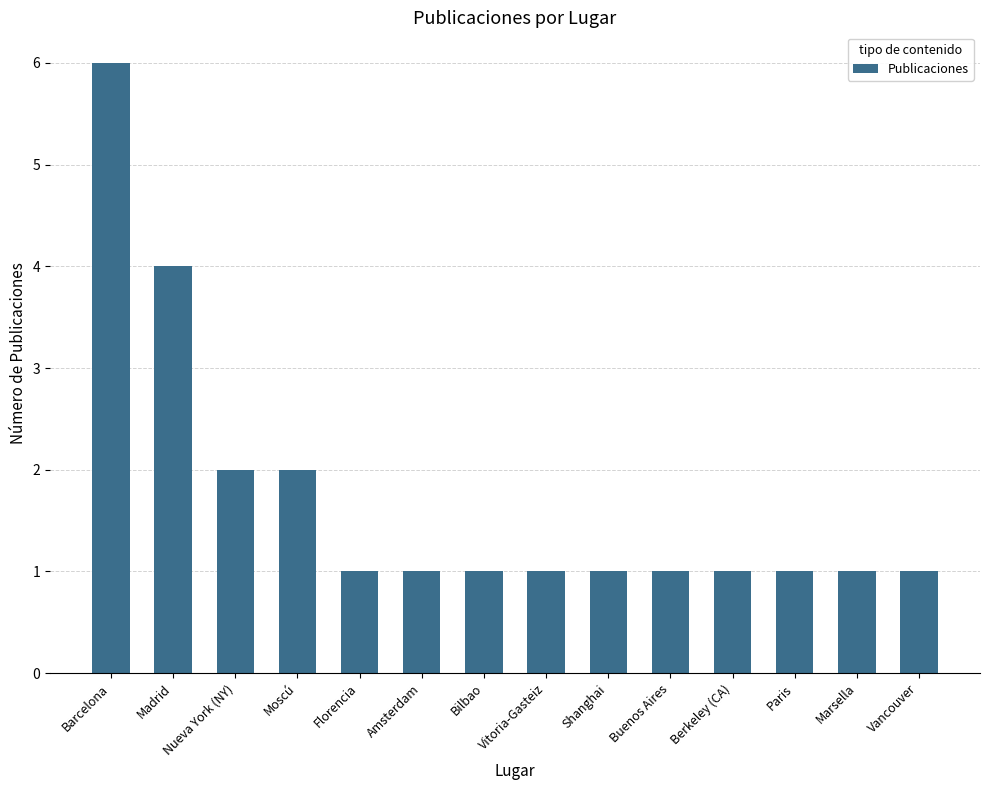

What is the difference between the maximum and minimum values?

5